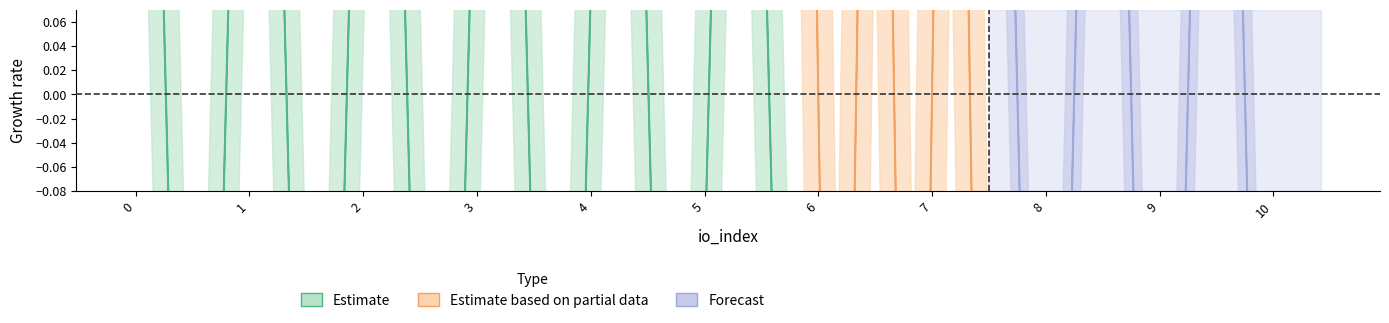

Is it true that the value at 11 is -1.4?

False